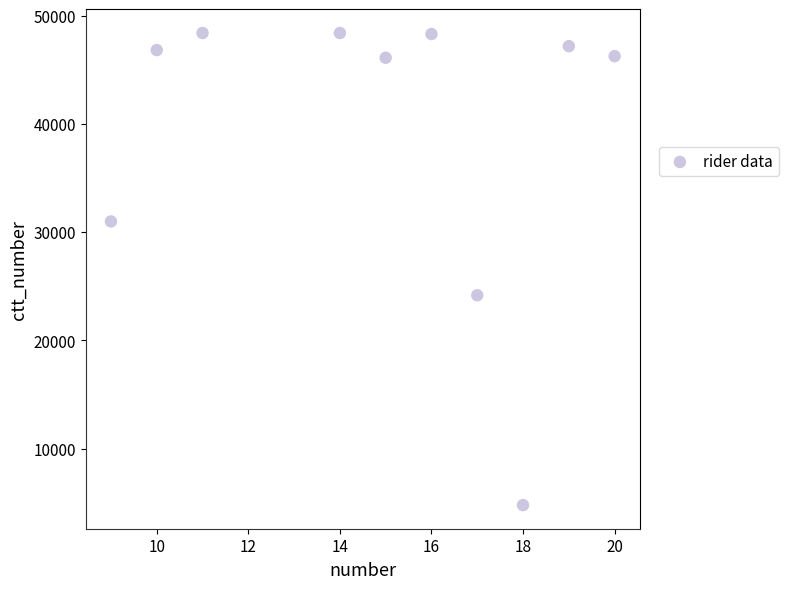

What is the range of X values (max minus min)?

11